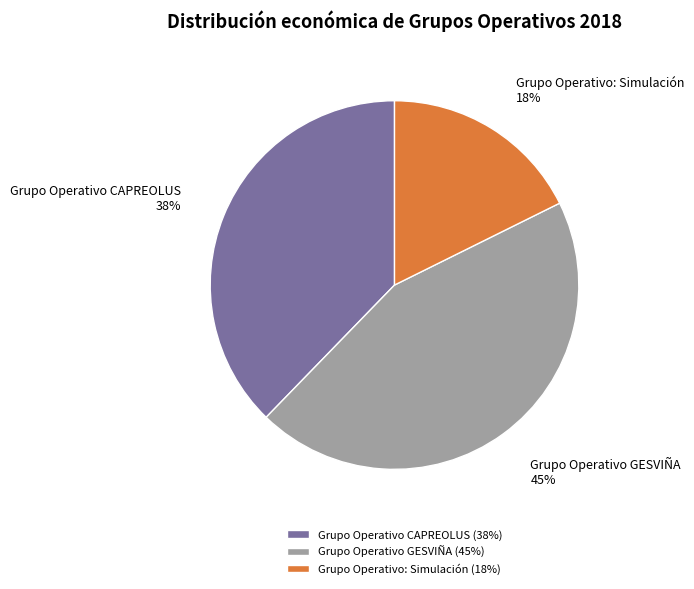

To the nearest percent, what percentage of the pie is Grupo Operativo CAPREOLUS?

38%